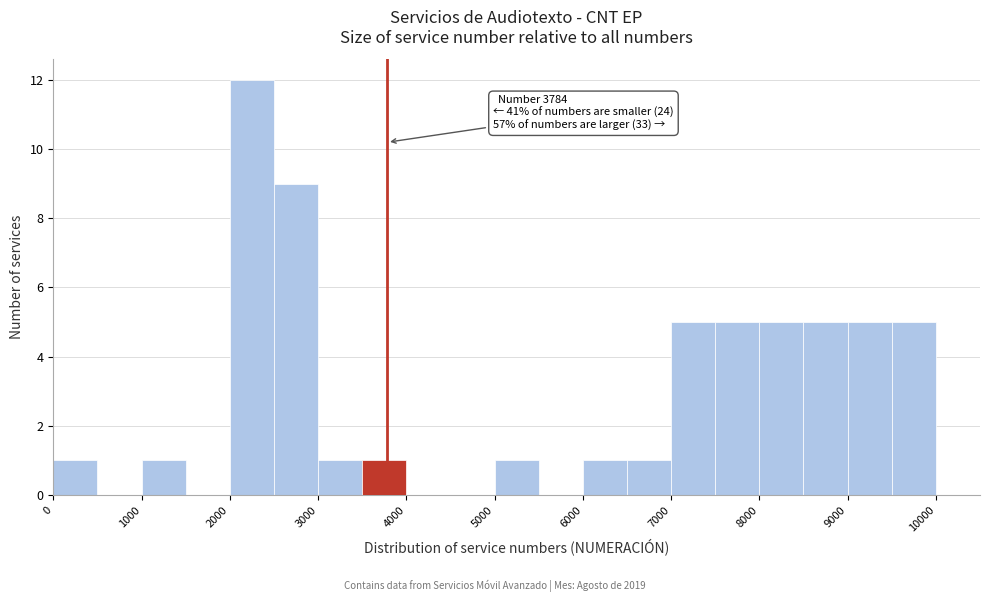

Over which range of the x-axis is the bar tallest?

2000 to 2500